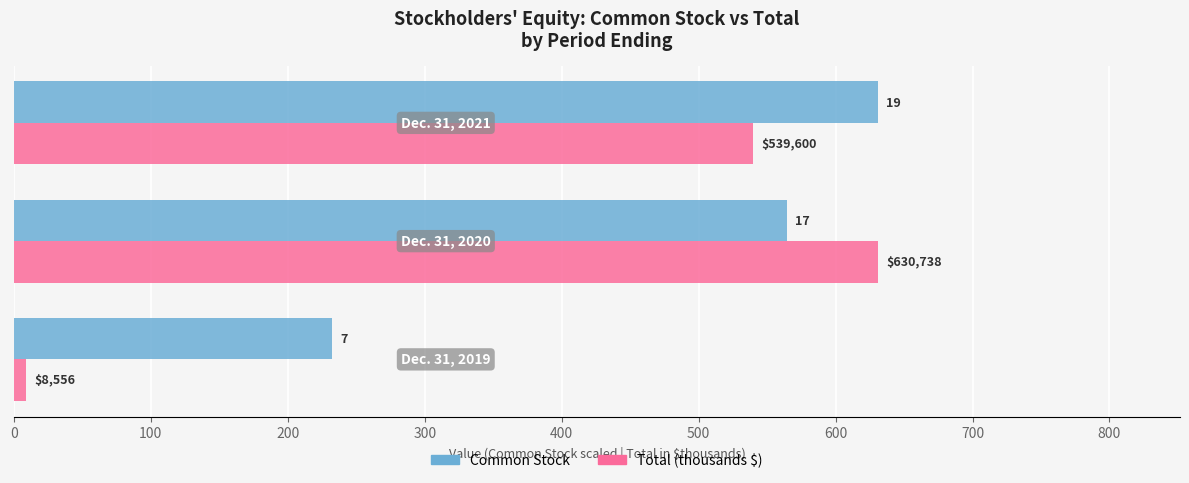

At how many categories does at least one series exceed 204?

3